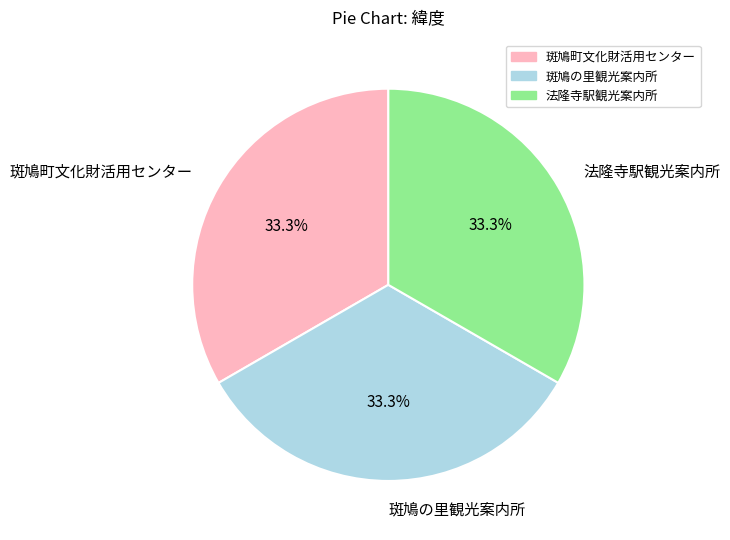

Count the number of slices in the pie.

3